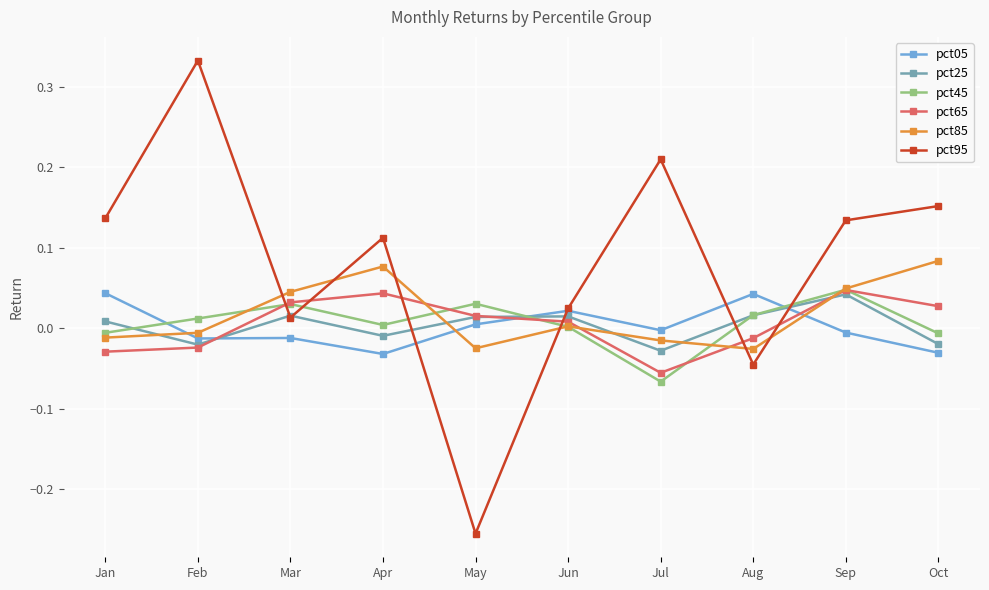

How many negative values does the pct95 series have?

2